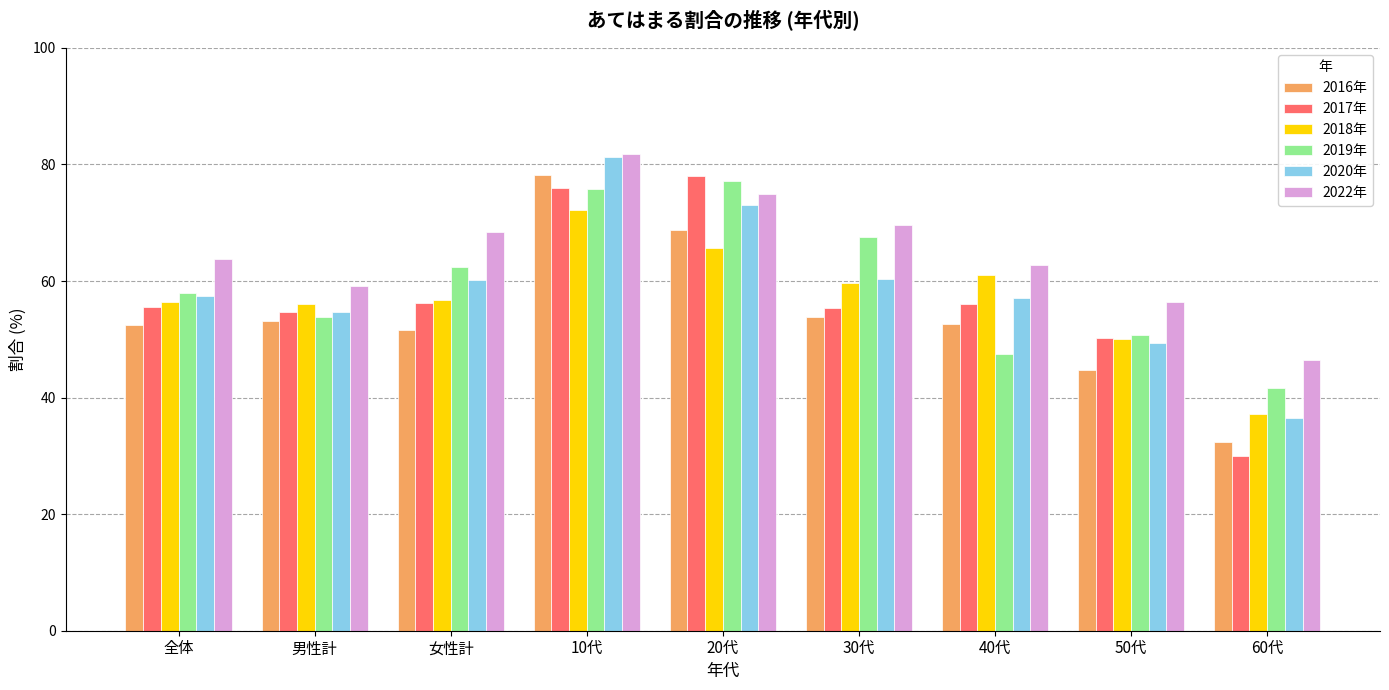

How many distinct data groups are displayed?

6